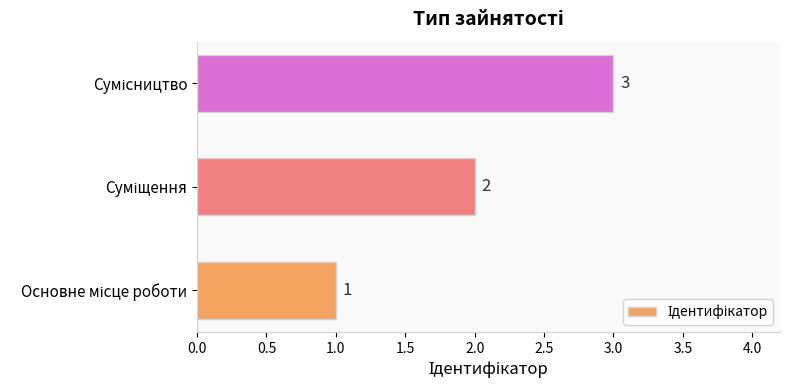

What is the greatest value displayed?

3